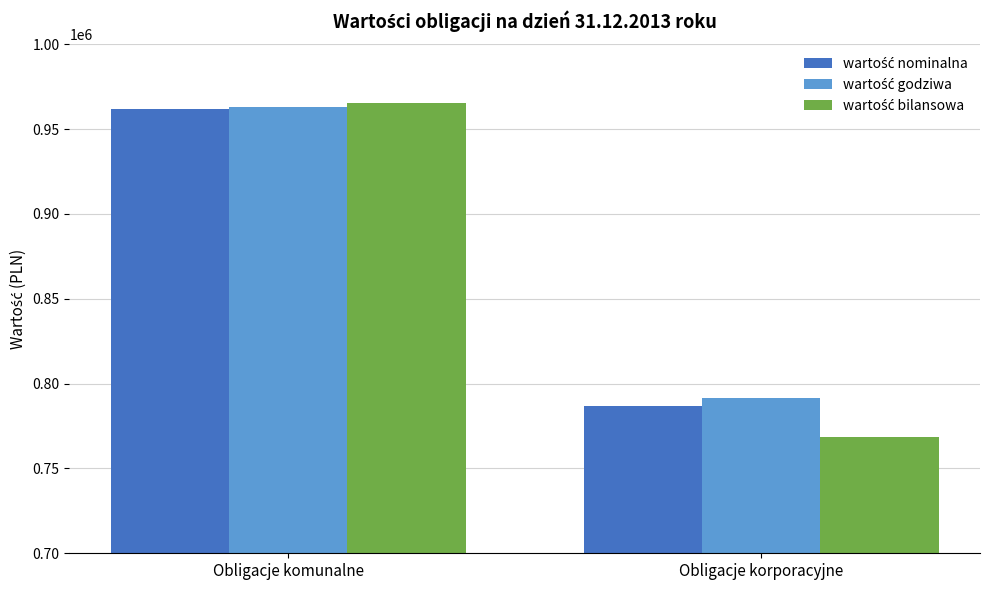

What is the difference between the highest and lowest values at Obligacje korporacyjne?

23118